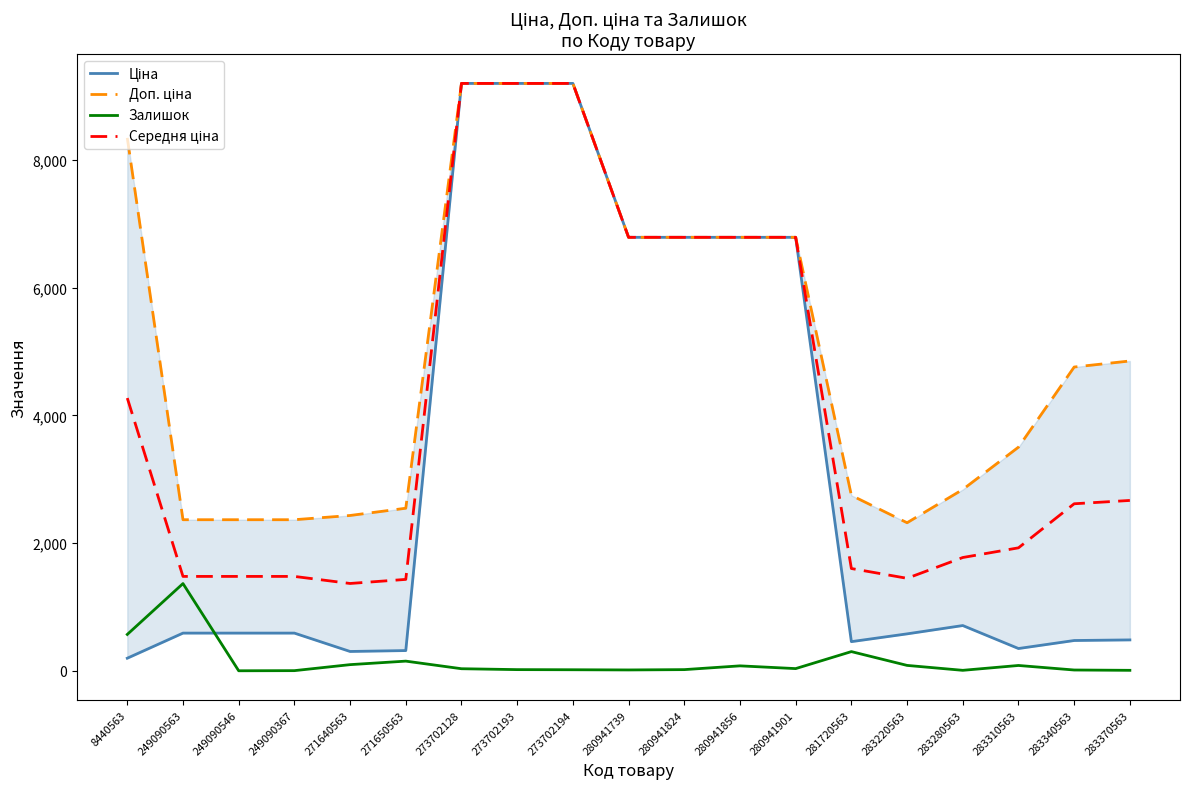

At 283340563, list the series in order from smallest to largest.

Залишок, Ціна, Середня ціна, Доп. ціна